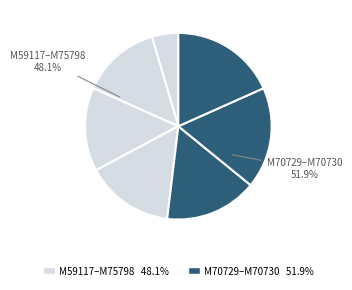

To the nearest percent, what is the difference between the largest and smallest slice percentages?

14%